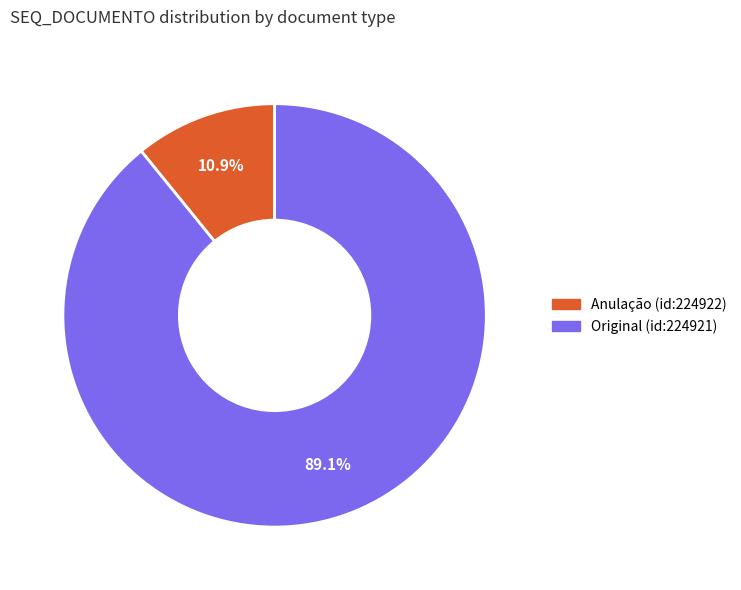

Which has a higher value, Original (id:224921) or Anulação (id:224922)?

Original (id:224921)